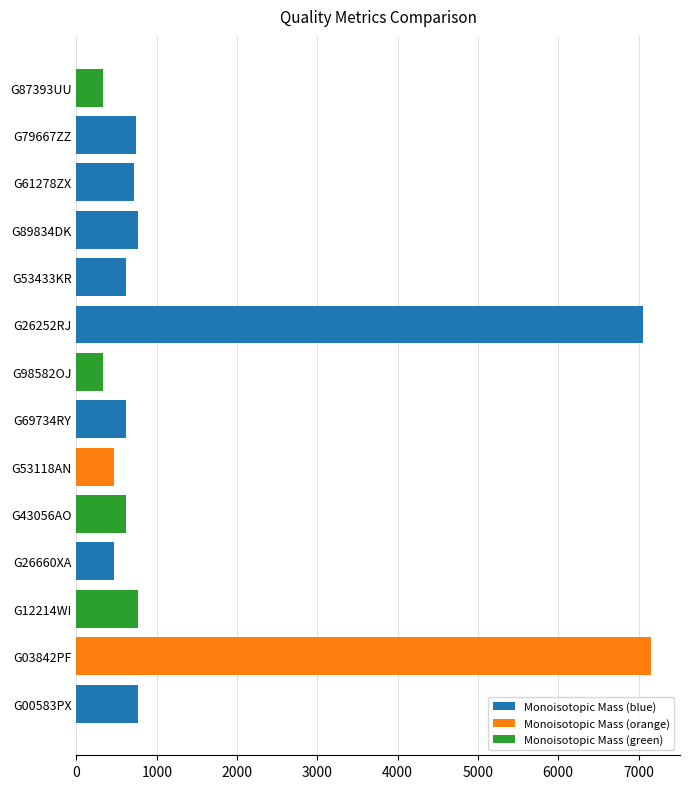

What is the maximum value shown in the chart?

7158.8